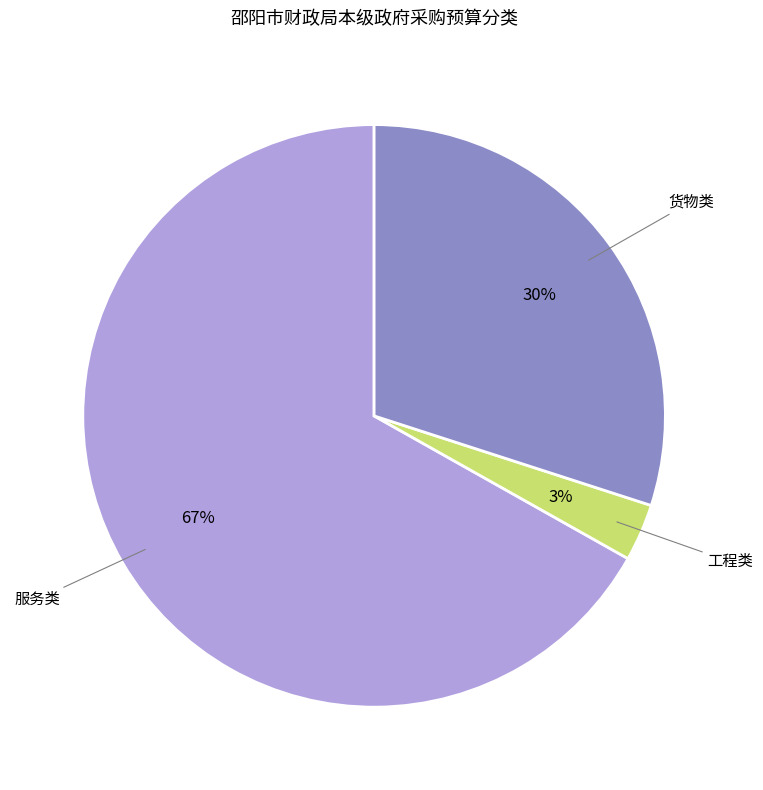

Is there any slice that represents more than half of the pie?

Yes